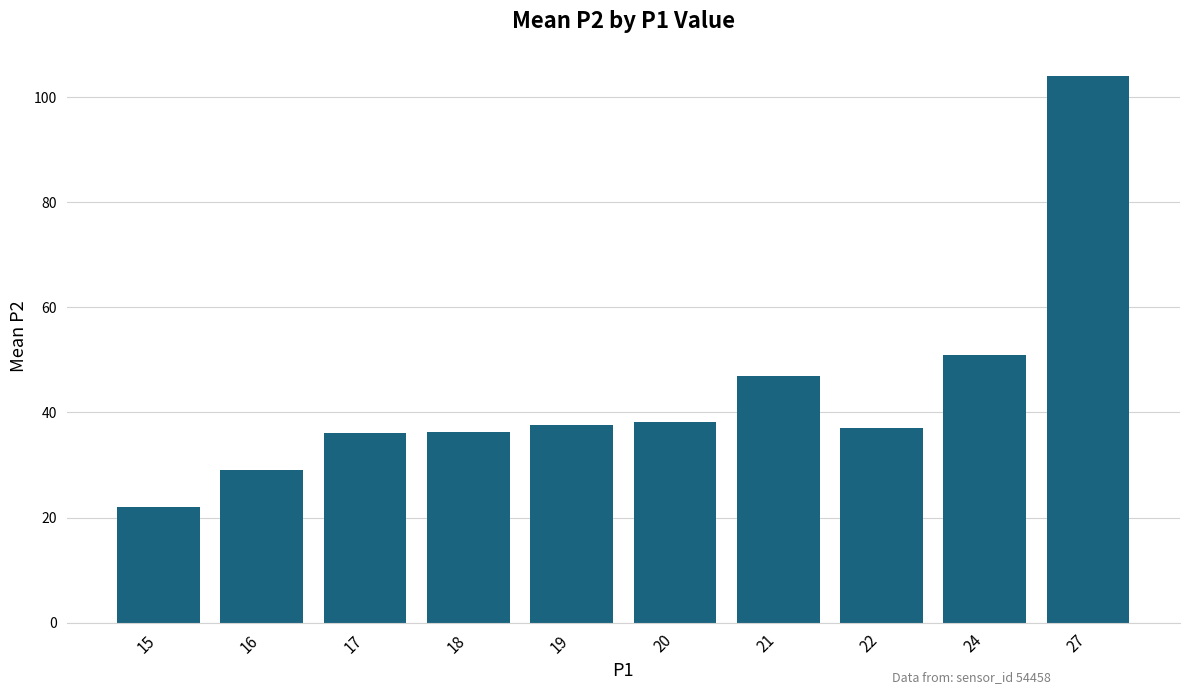

Where is the data nearest to the value 63?

24